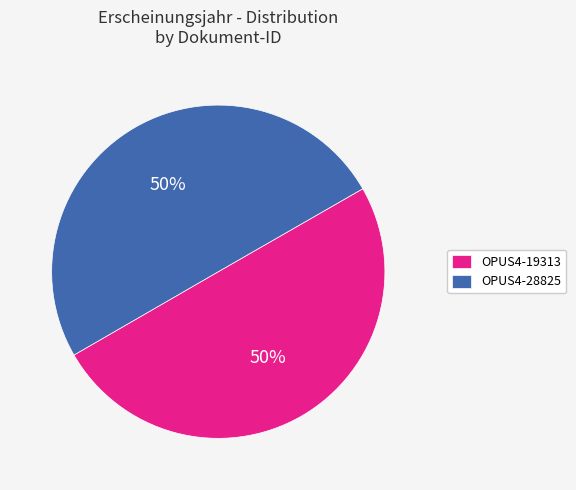

Approximately how many times larger is the value at OPUS4-28825 compared to OPUS4-19313?

1.0